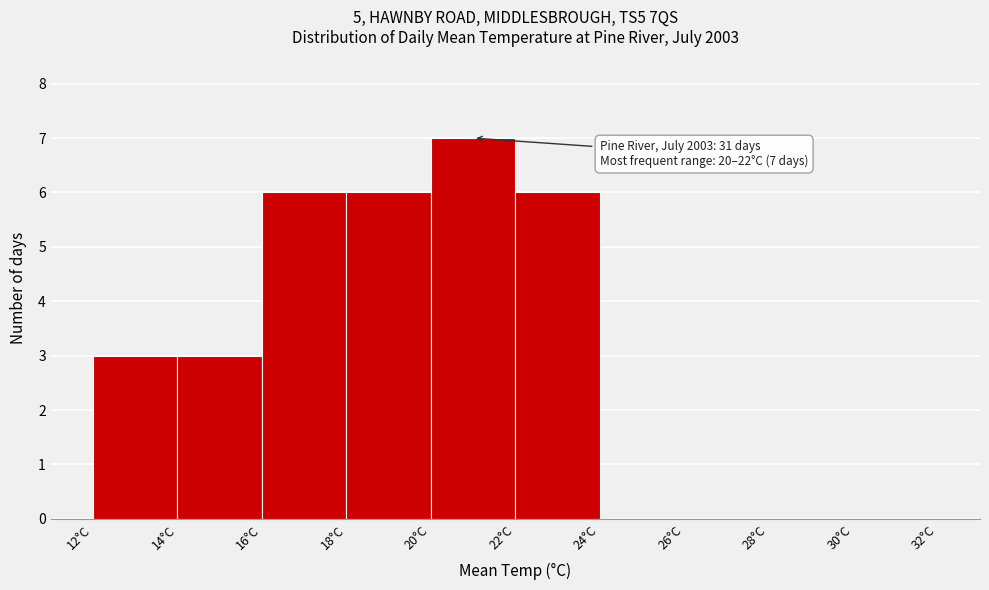

Which range on the x-axis has the tallest bar?

20 to 22